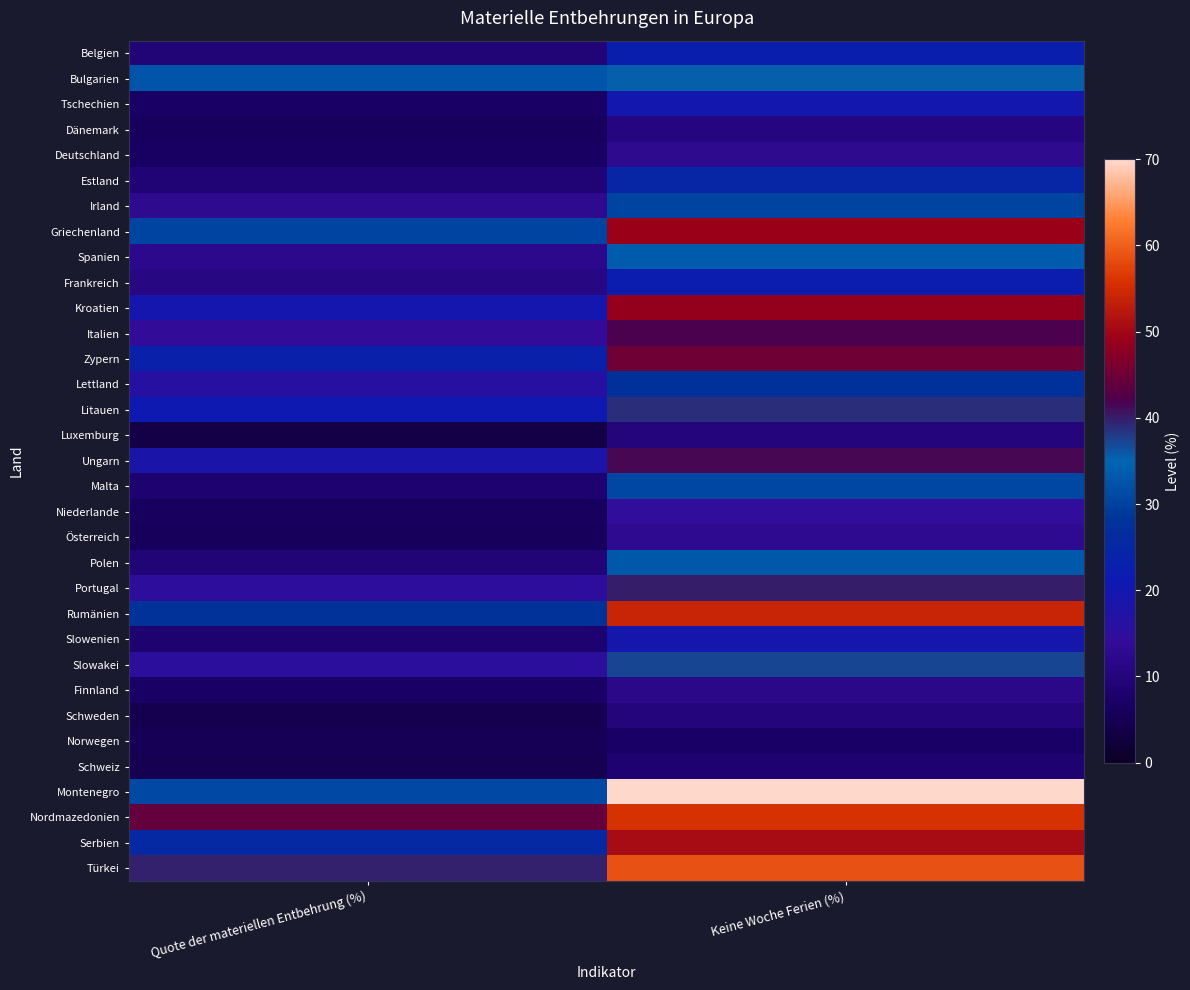

What is the difference between the highest and lowest values at Quote der materiellen Entbehrung (%)?

40.4